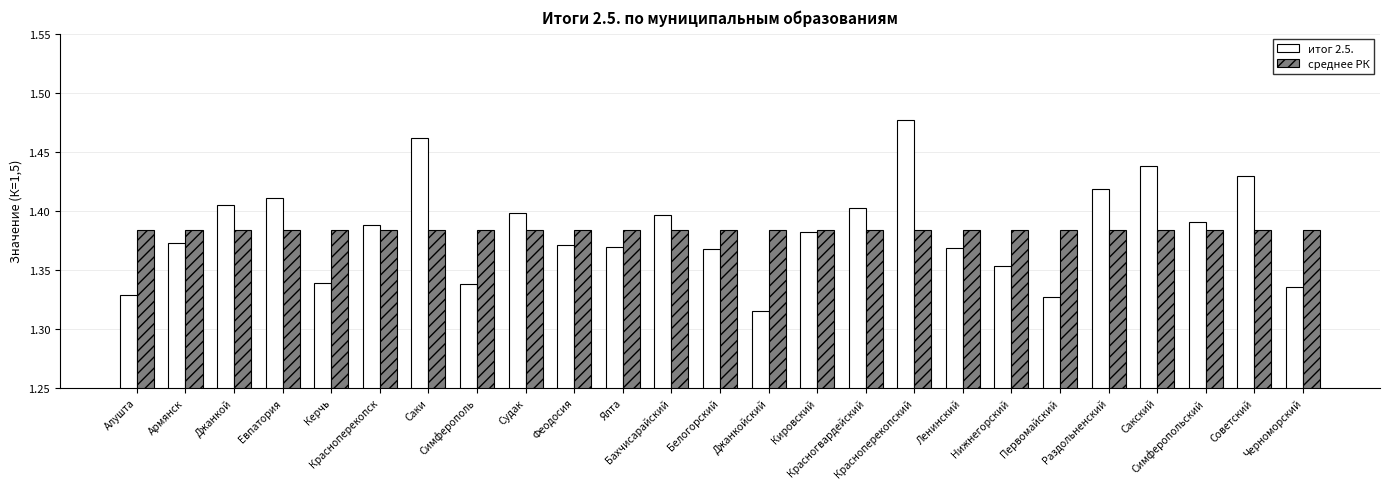

The среднее РК series shows 2.2 at Ленинский. True or false?

False